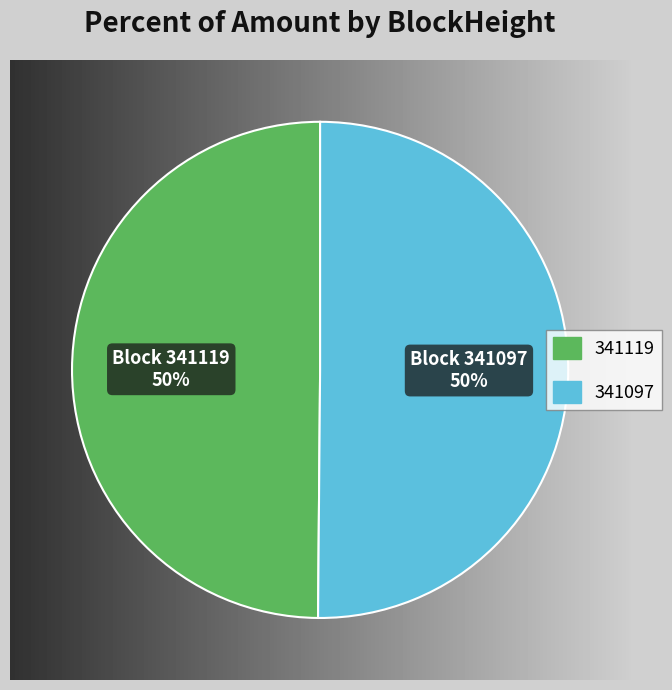

What percentage is the 341097 slice, to the nearest percent?

50%